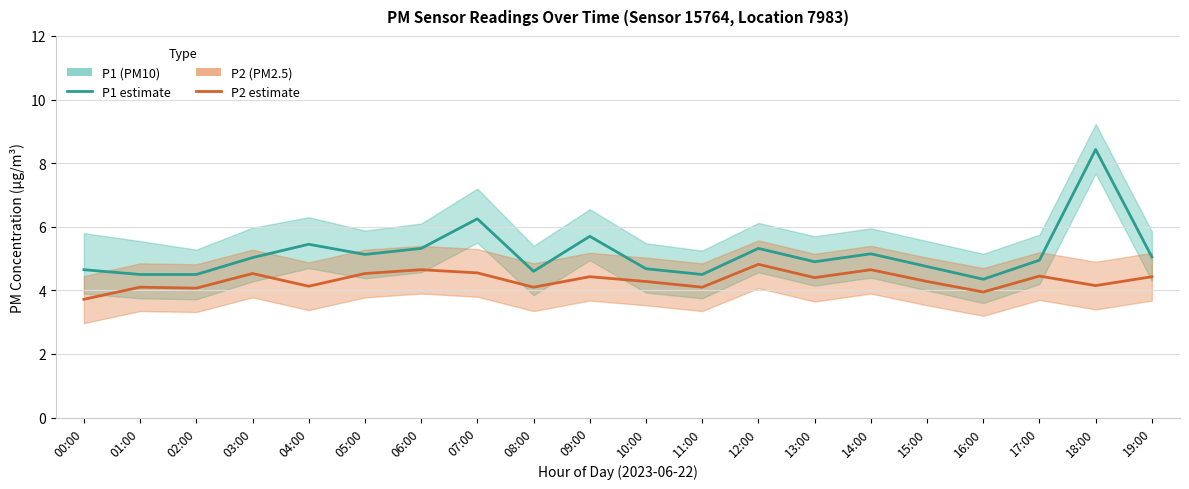

What is the difference between the highest and lowest values at 12:00?

0.5